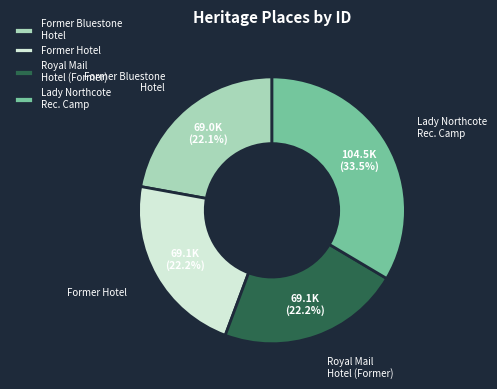

What portion of the pie excludes Royal Mail Hotel (Former)?

77.8%